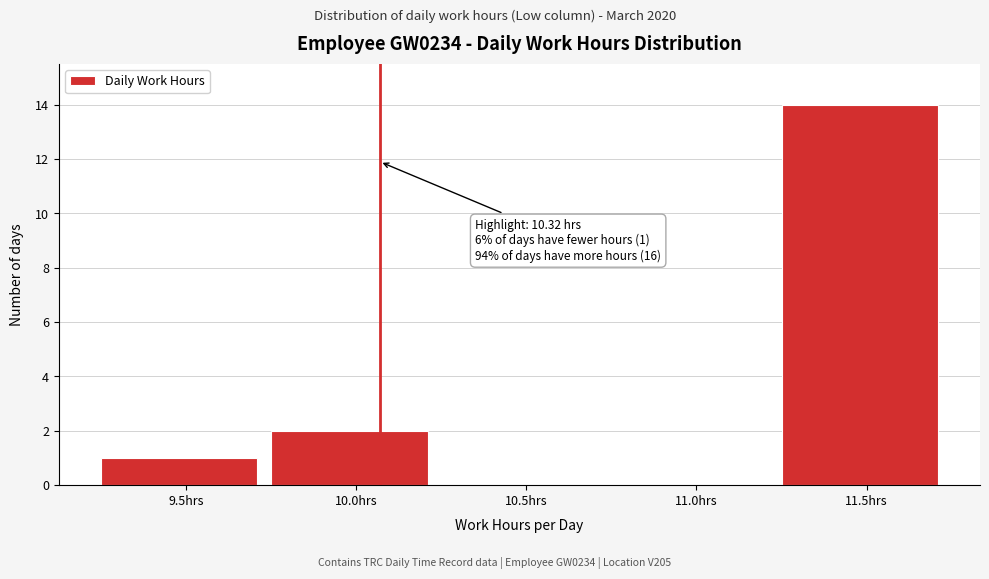

Reading left to right, list all the values displayed in this chart.

9.5hrs=1	10.0hrs=2	10.5hrs=0	11.0hrs=0	11.5hrs=14